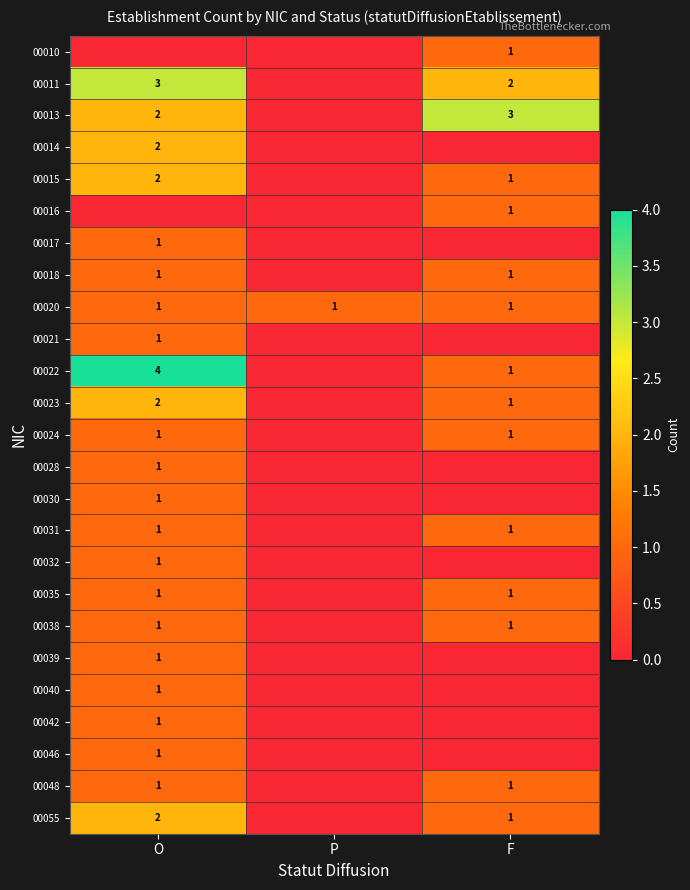

At how many categories does at least one series exceed 1?

2